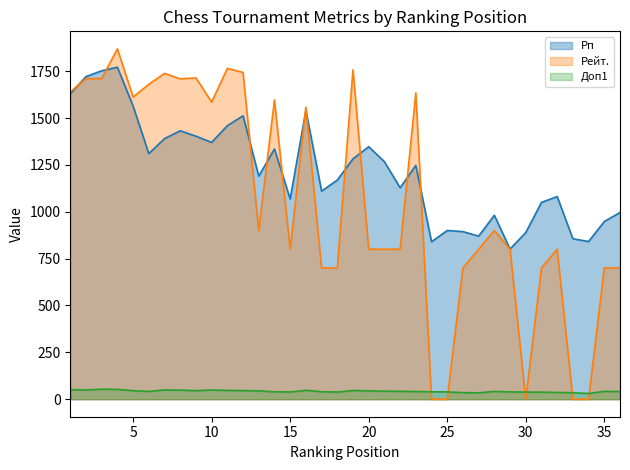

At how many categories does at least one series exceed 1408?

16